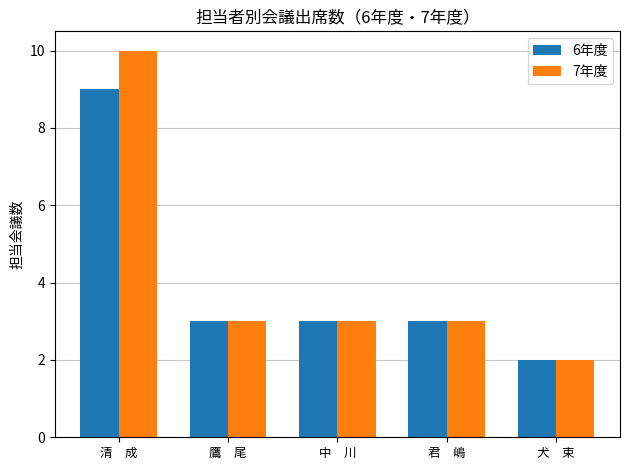

Read the 6年度 value at 鷹　尾.

3